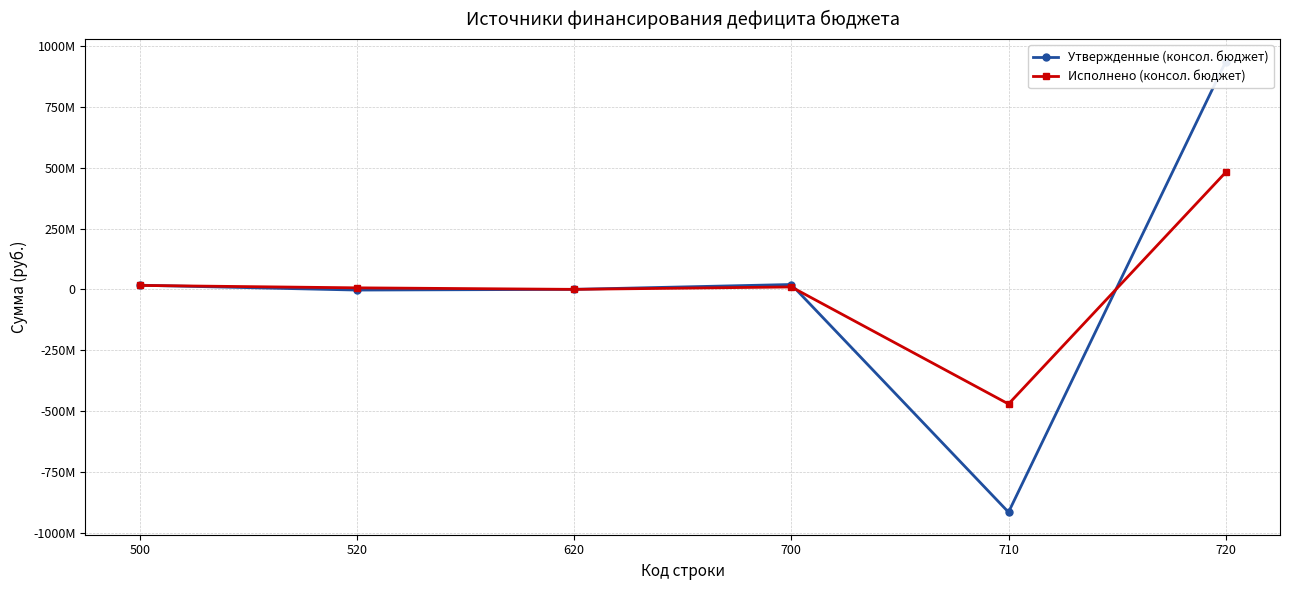

Where does the Исполнено (консол. бюджет) series first go above 9909745?

500